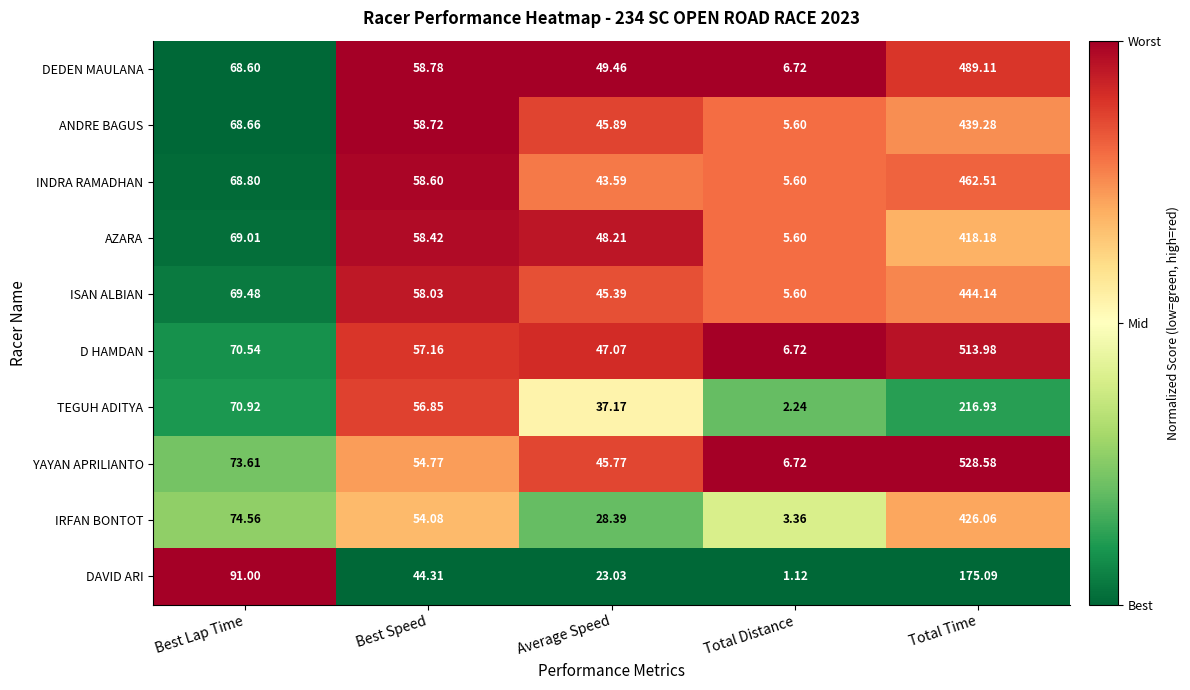

Rank the series by their maximum value, from lowest to highest.

DAVID ARI, TEGUH ADITYA, AZARA, IRFAN BONTOT, ANDRE BAGUS, ISAN ALBIAN, INDRA RAMADHAN, DEDEN MAULANA, D HAMDAN, YAYAN APRILIANTO